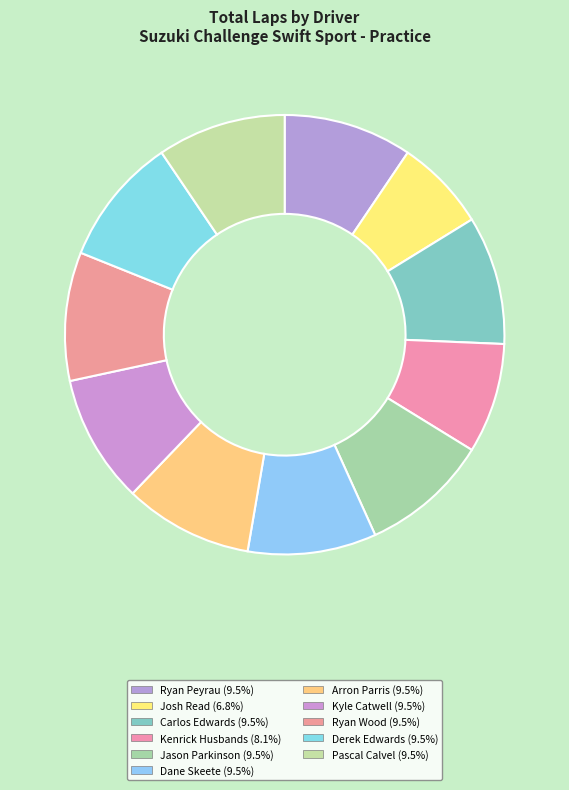

How many slices are in this pie chart?

11